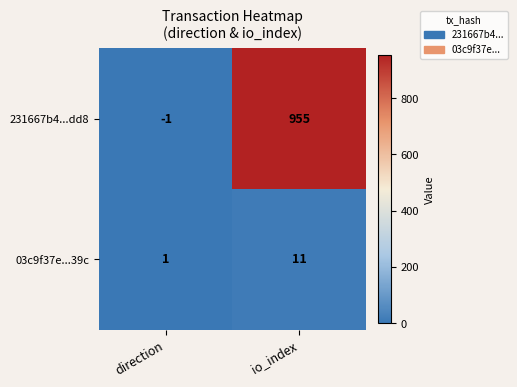

What is the difference between the maximum and minimum values in the 231667b4...dd8 series?

956